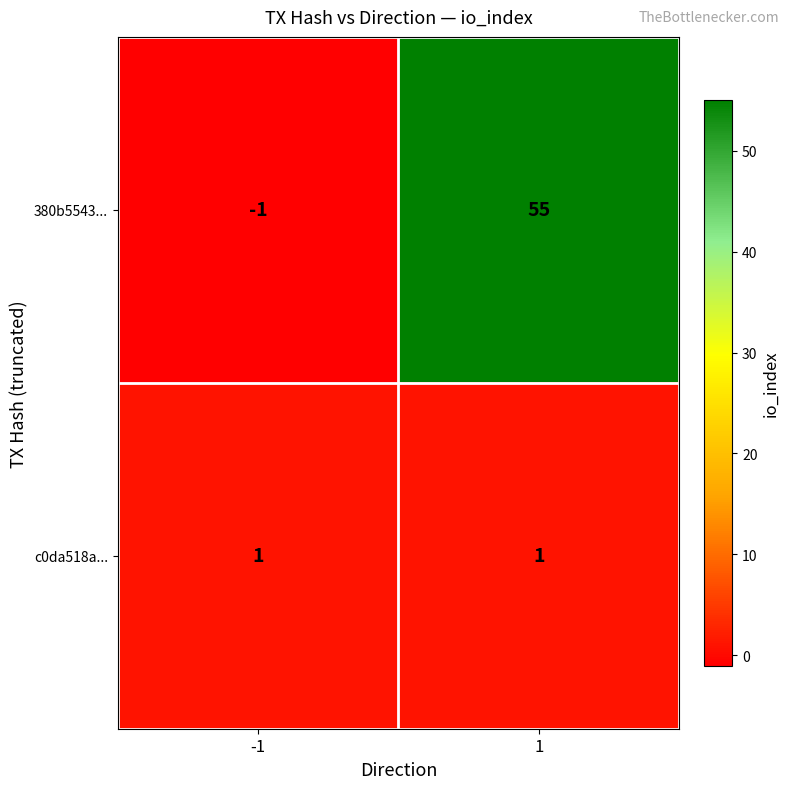

Rank the series by their average value, from lowest to highest.

c0da518a..., 380b5543...